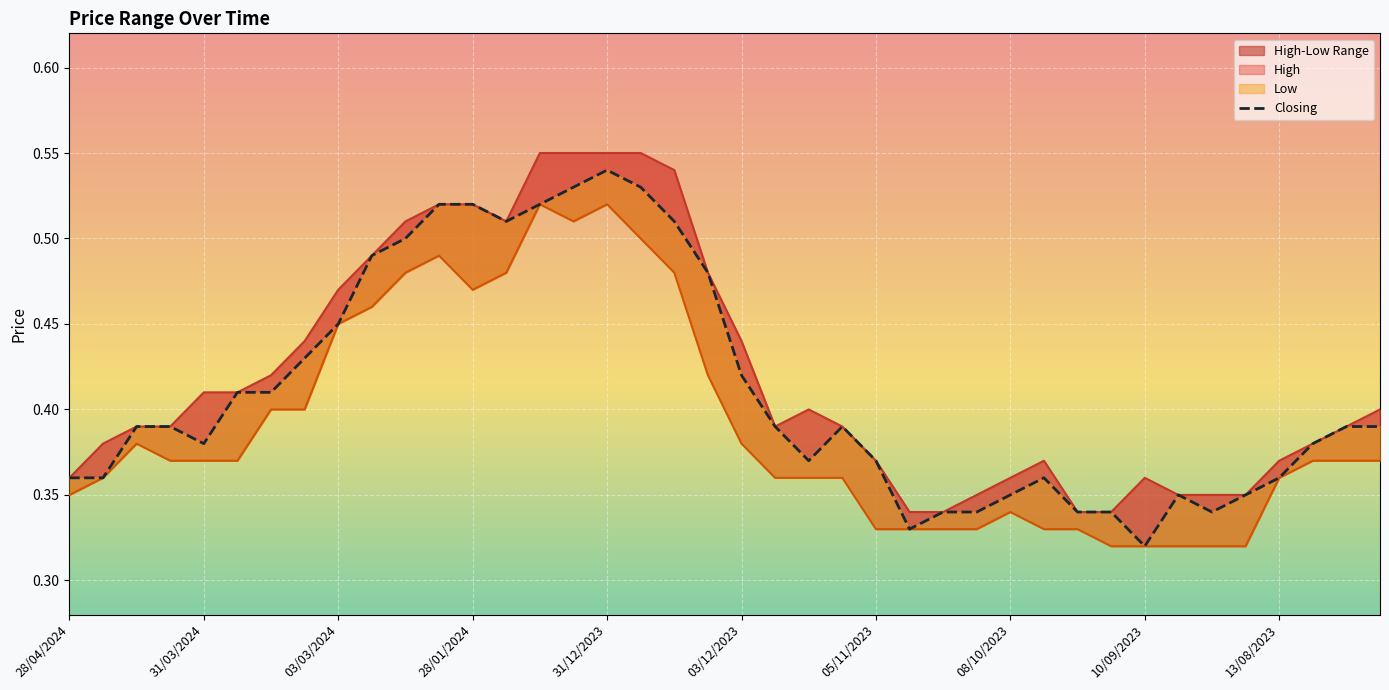

True or false: Low and Closing cross at least once.

False